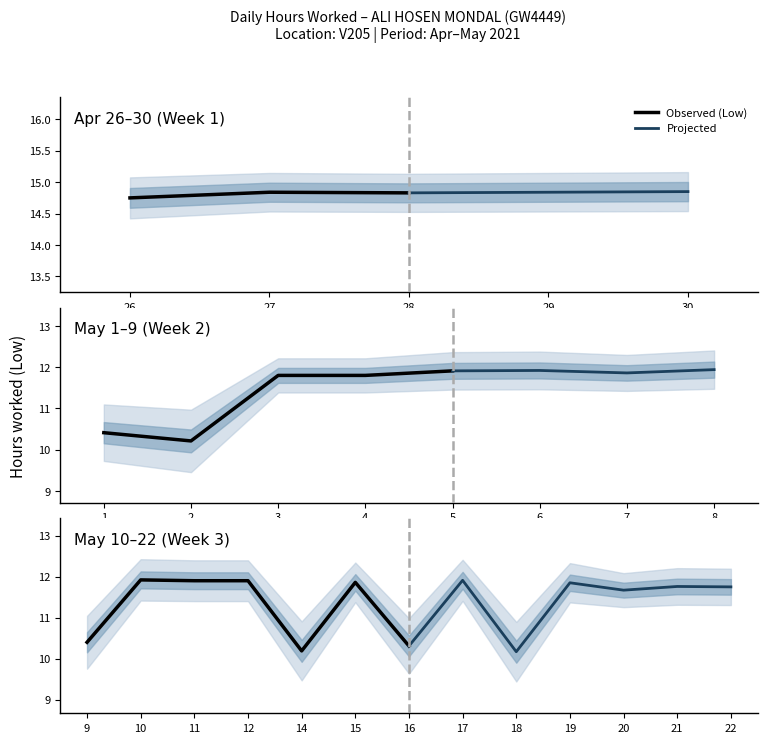

Which series ends up on top after the final intersection of Observed (Low) and Projected?

Projected